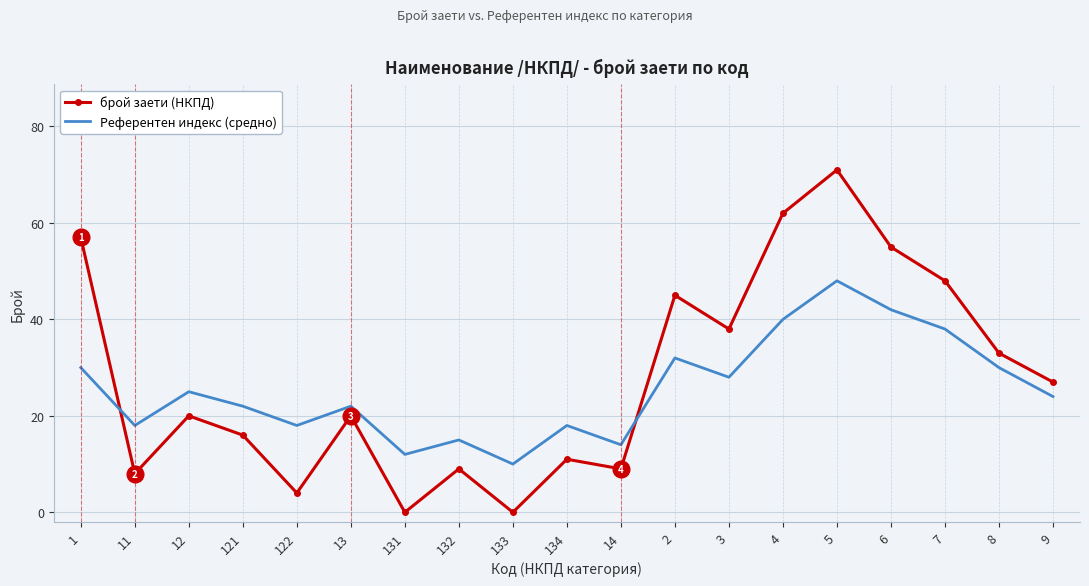

What is the sum of the брой заети (НКПД) values at 9 and 12?

47